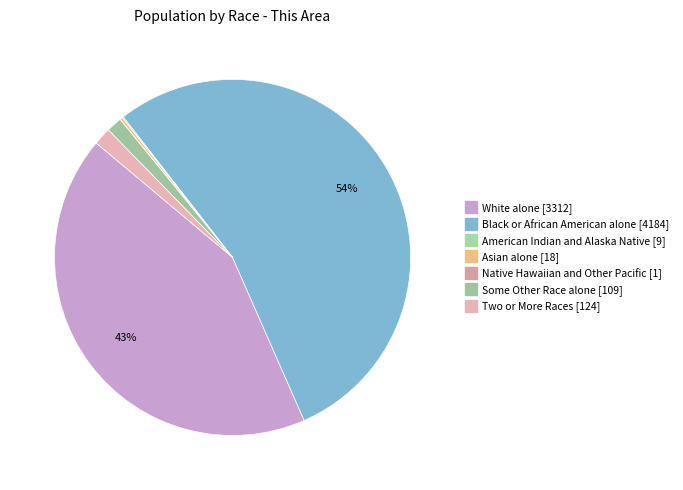

Do Black or African American alone [4184] and American Indian and Alaska Native [9] together represent more than half of the pie?

Yes